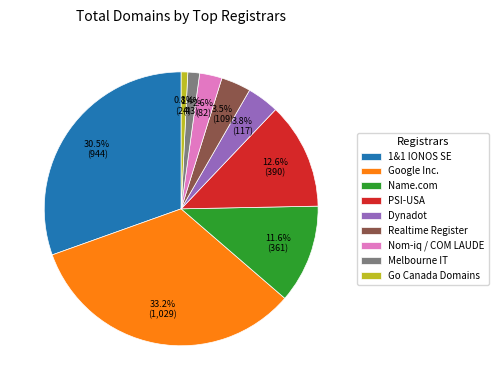

To the nearest percent, what is the average slice percentage?

11%